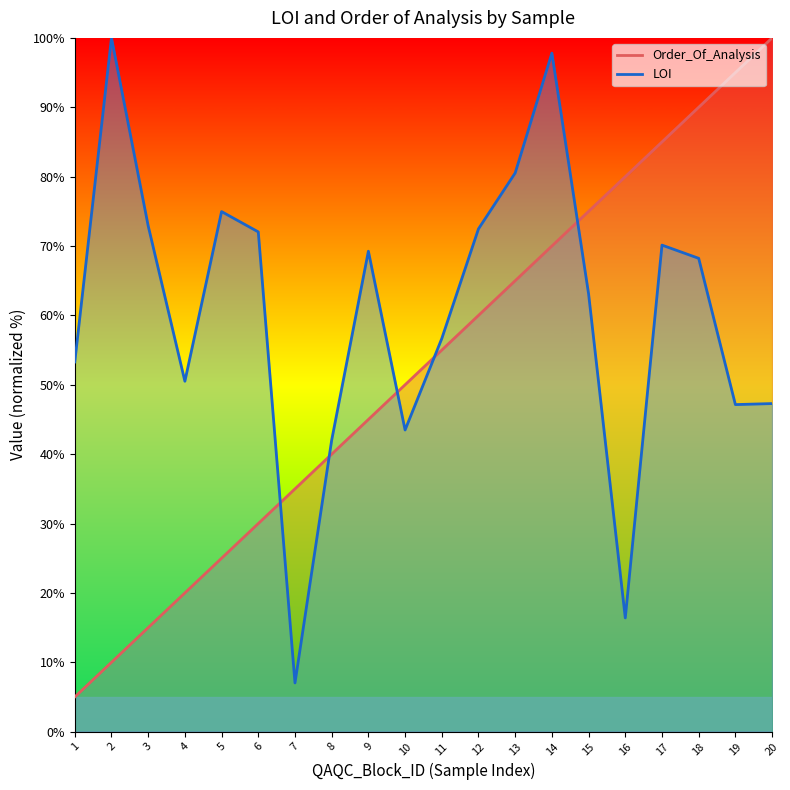

Where does the LOI series first go above 68?

2